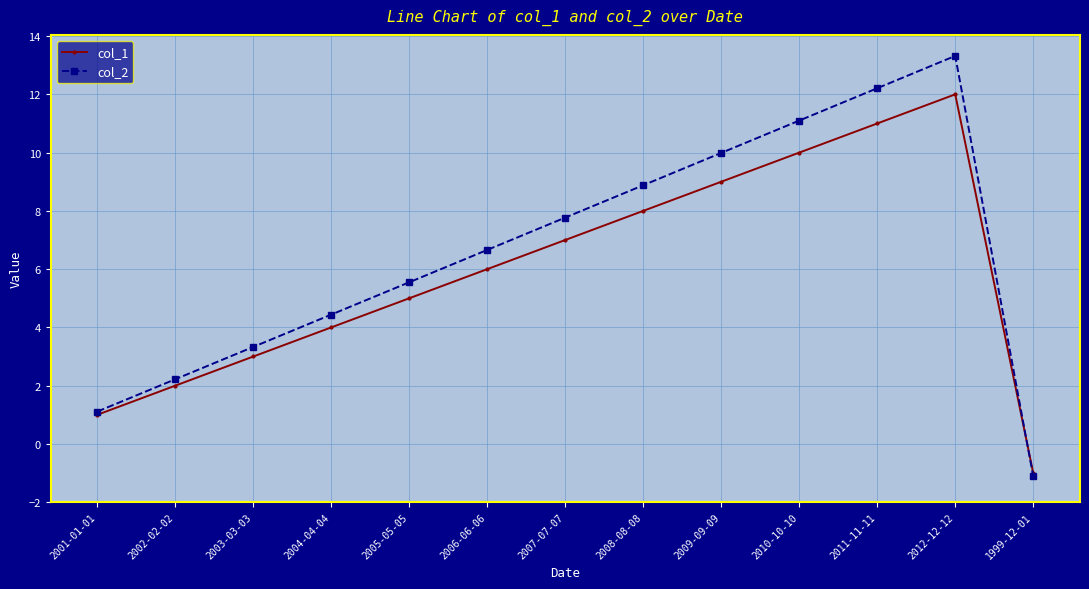

What is the label of the 3rd point from the right?

2011-11-11